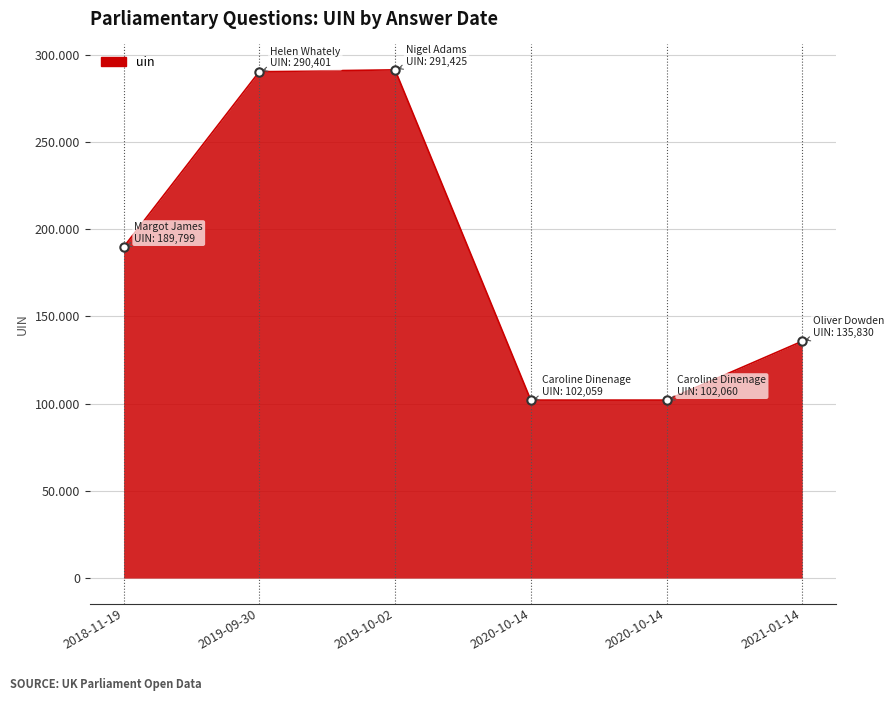

True or false: the data shows 135830 at 2021-01-14.

True